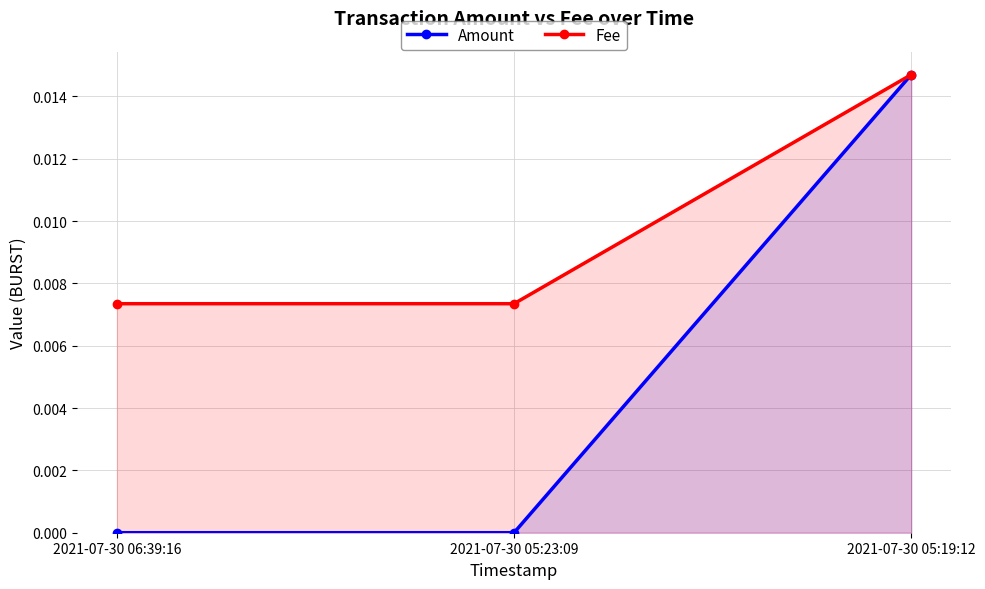

The value of Fee at 2021-07-30 05:19:12 is 0.0. True or false?

True